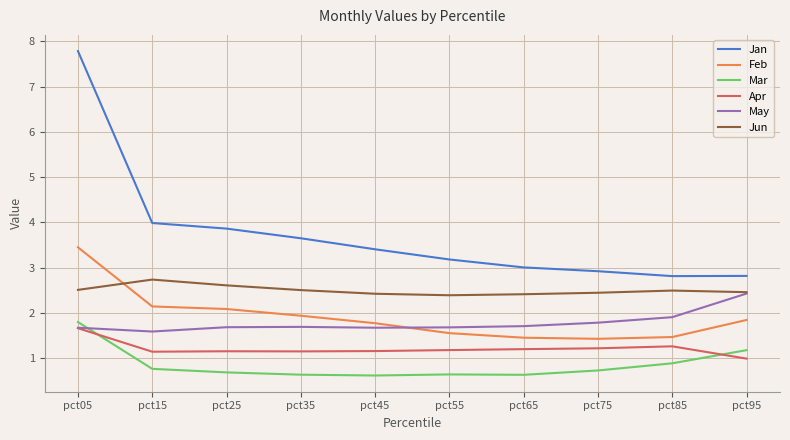

Which series changed the most between pct25 and pct85?

Jan